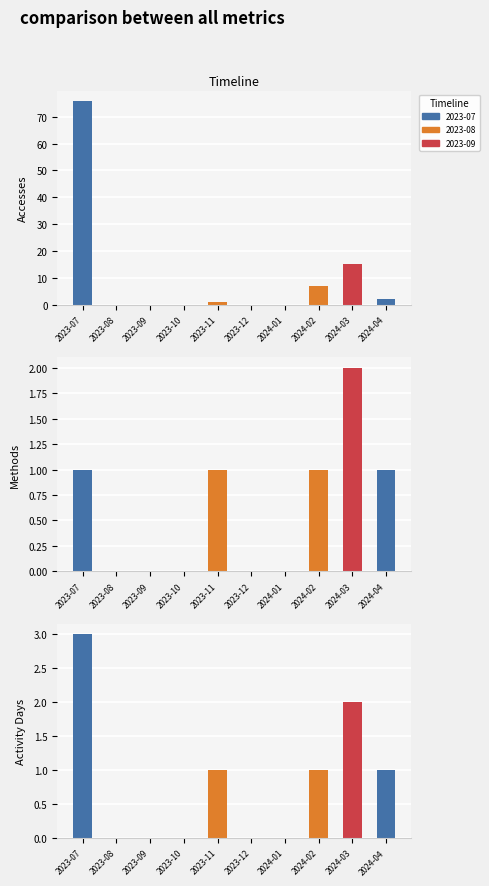

Is it true that Accesses equals 34 at 2024-01?

False